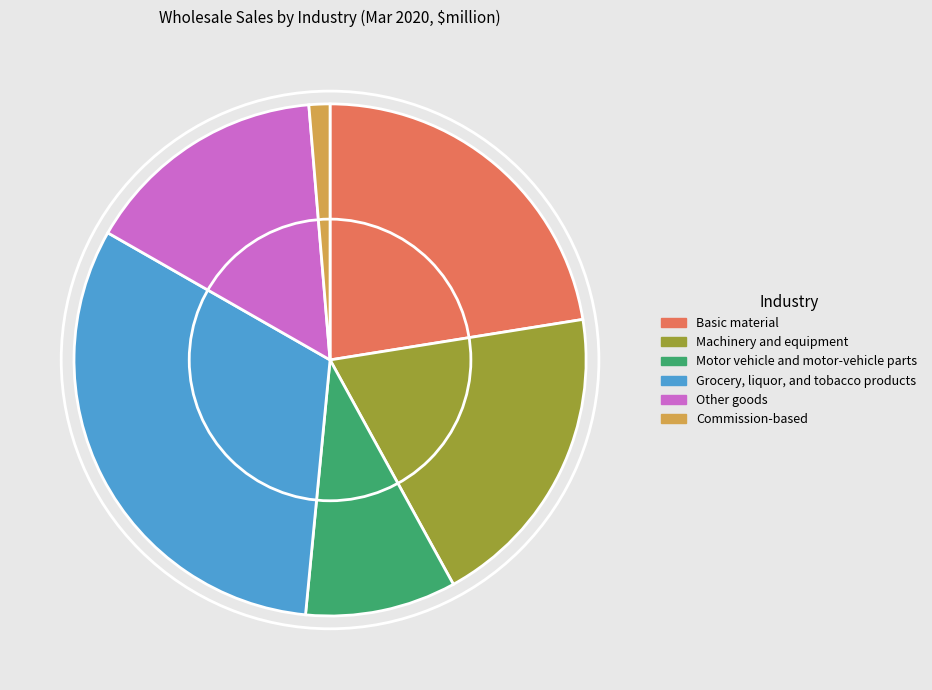

Which has a higher value, Basic material or Grocery, liquor, and tobacco products?

Grocery, liquor, and tobacco products